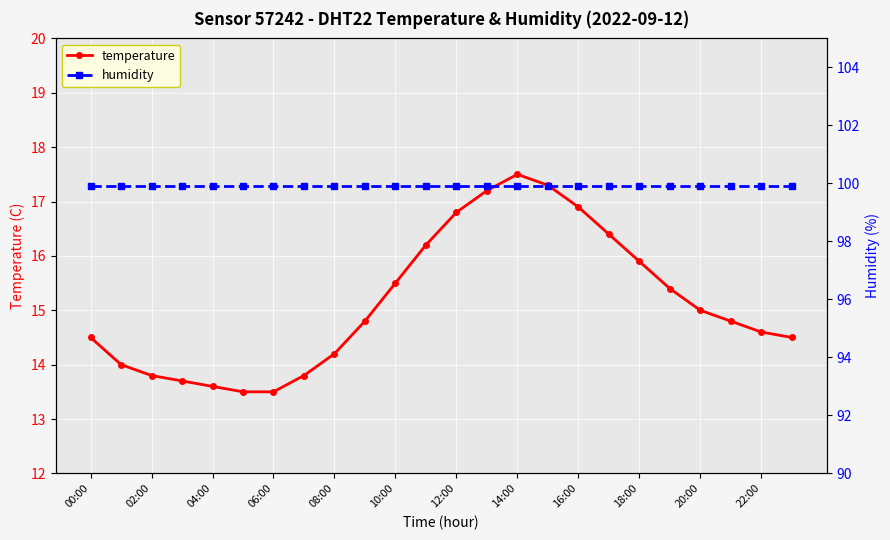

At which label does temperature reach its peak?

14:00